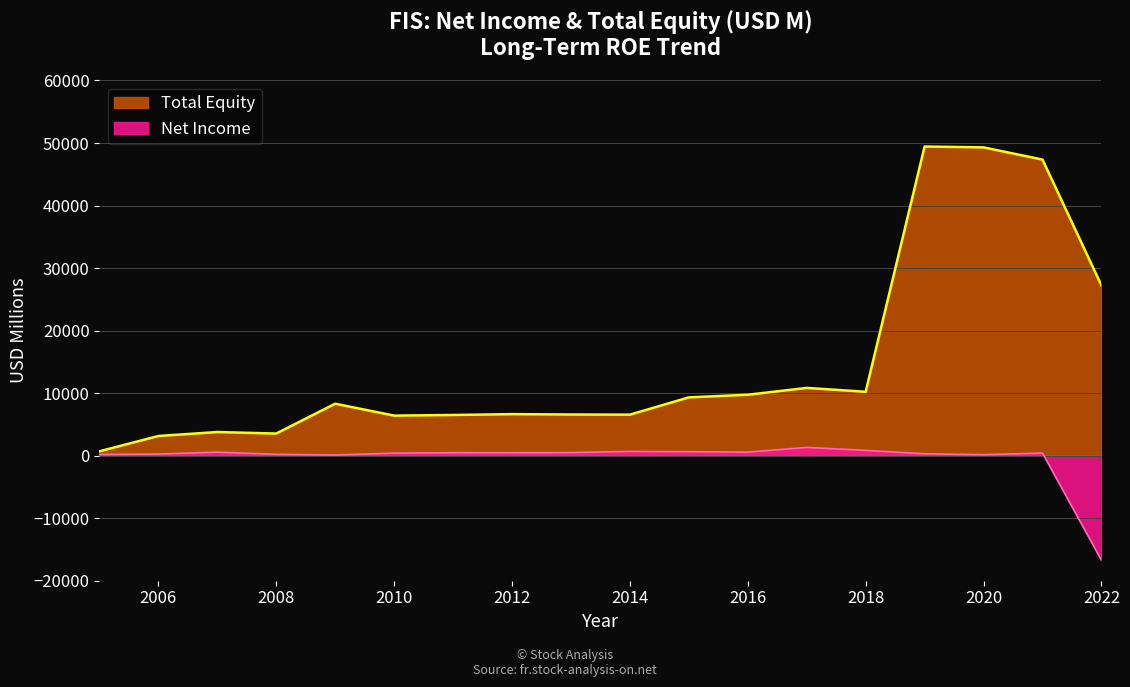

At which label is Net Income closest to -7700?

2009